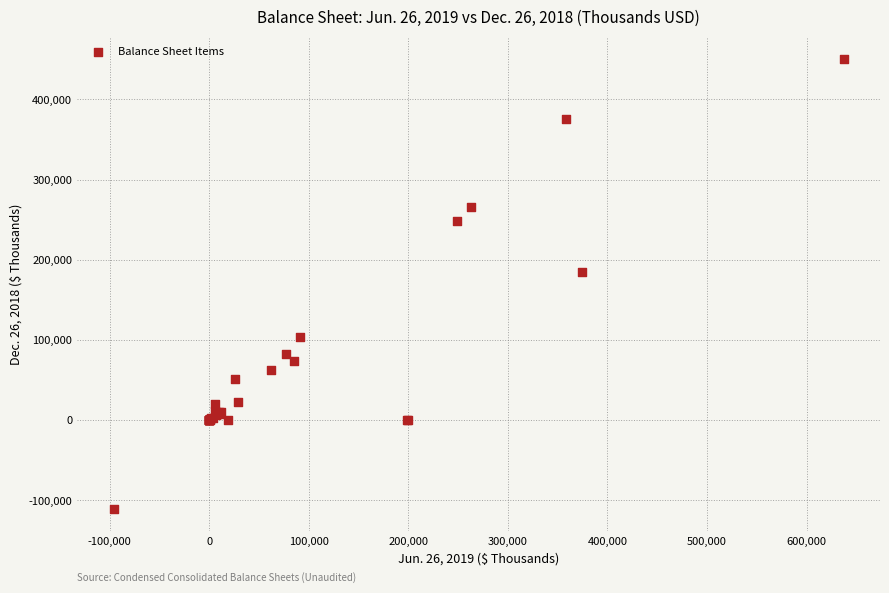

What Y value in the scatter plot is closest to 169669?

184990